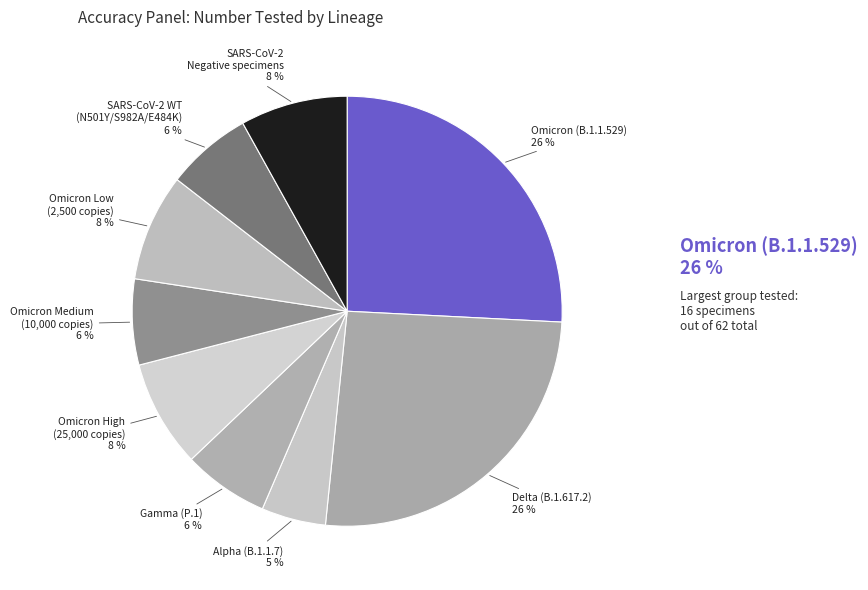

How many segments does this pie chart have?

9